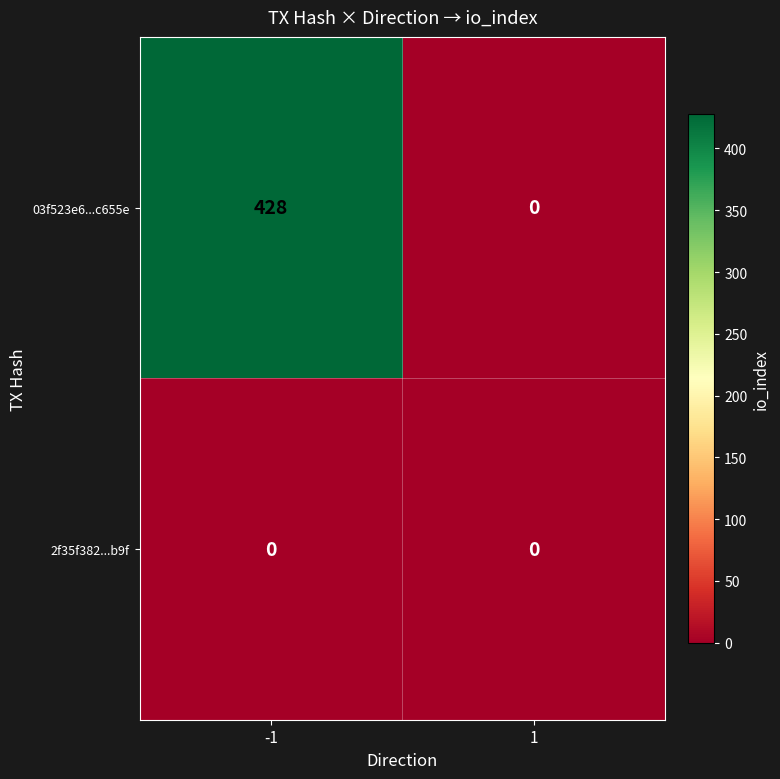

Rank the series by their average value, from lowest to highest.

2f35f382...b9f, 03f523e6...c655e